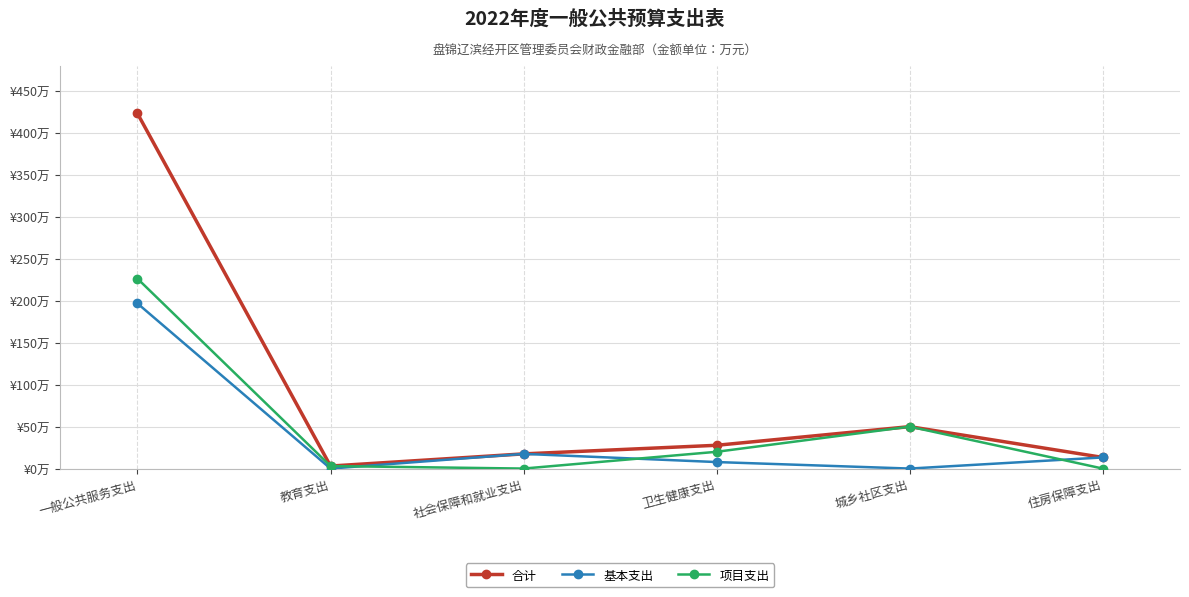

What are all the series names shown in the legend?

合计, 基本支出, 项目支出